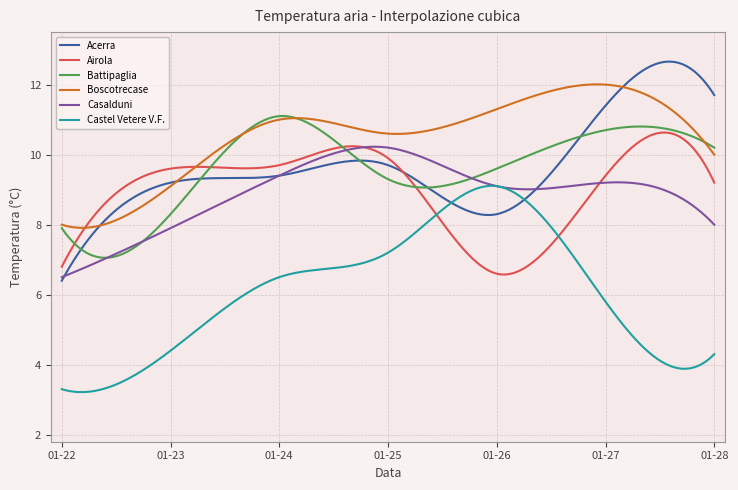

What is the maximum value for Boscotrecase?

12.0